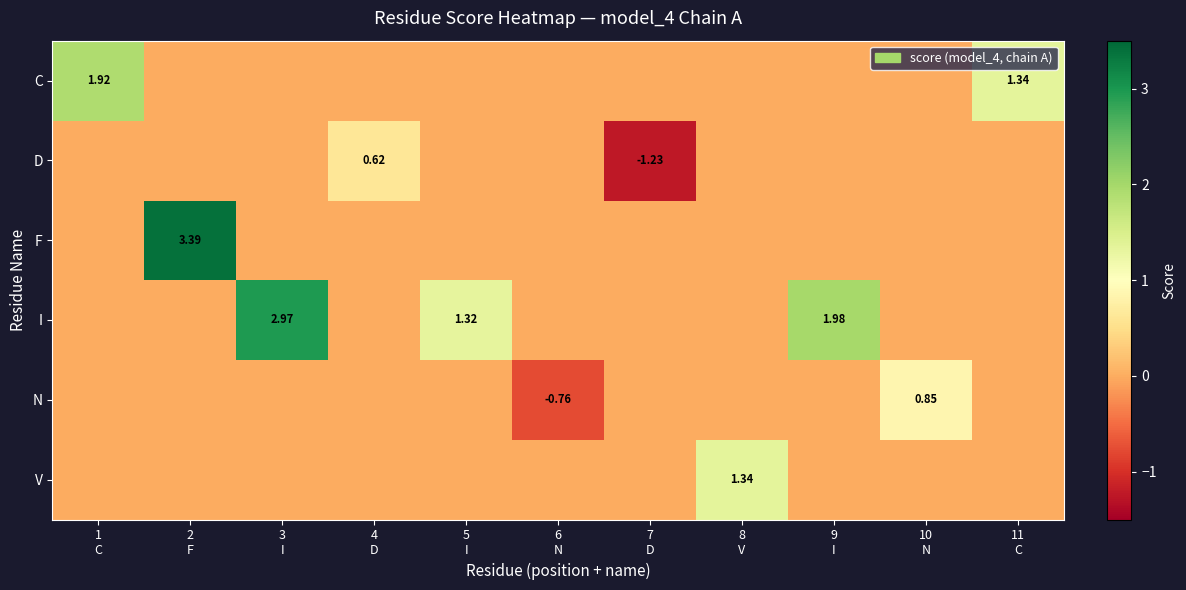

Which series has the widest spread of values?

F